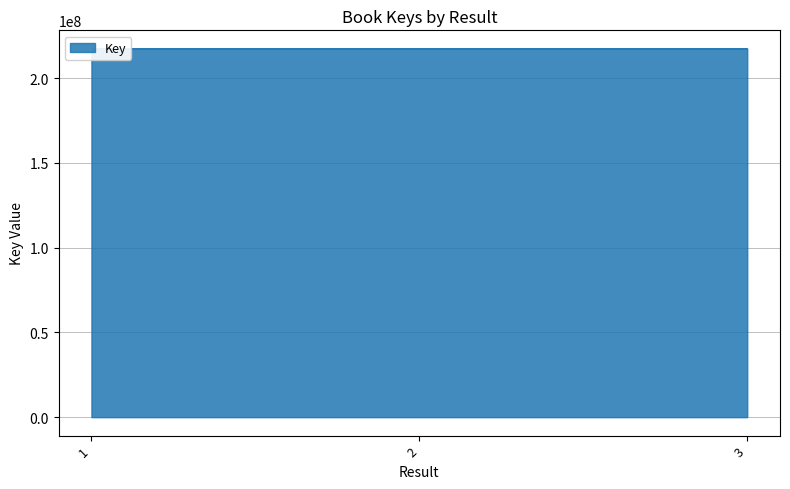

How many categories are shown in the chart?

3